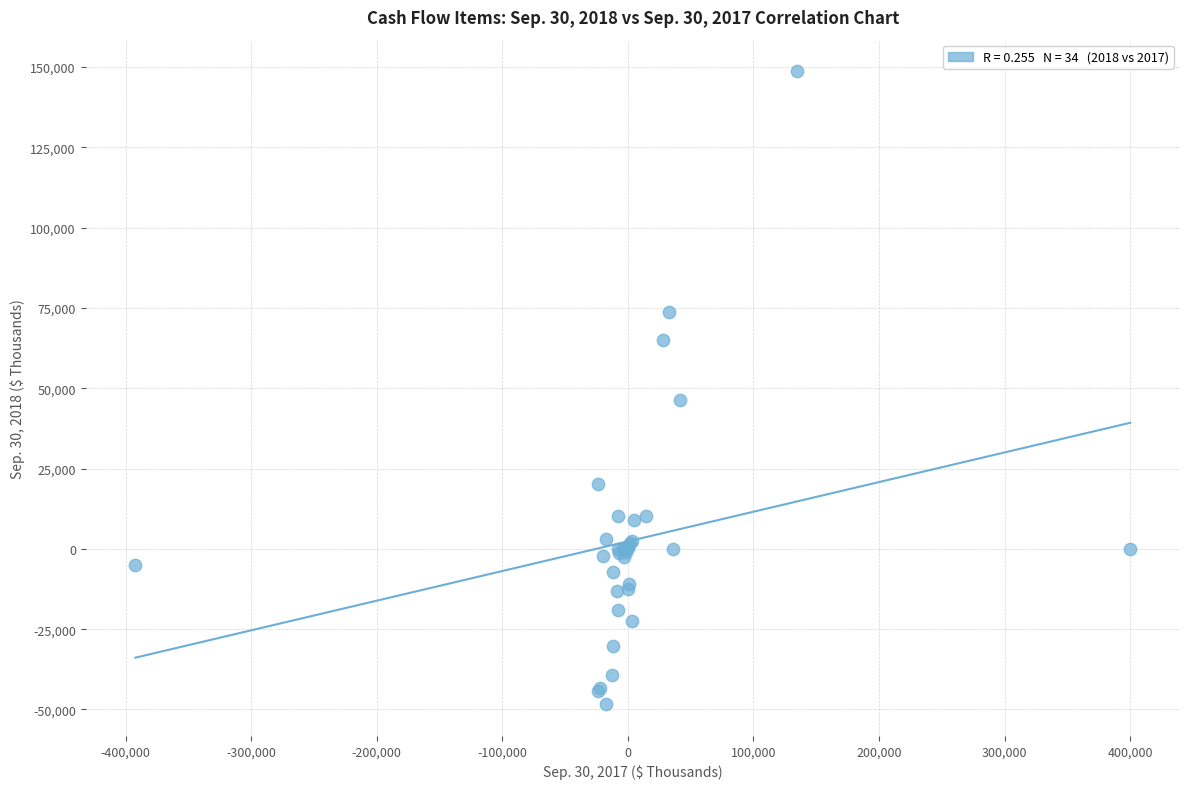

What Y value in the scatter plot is closest to 50166?

46400